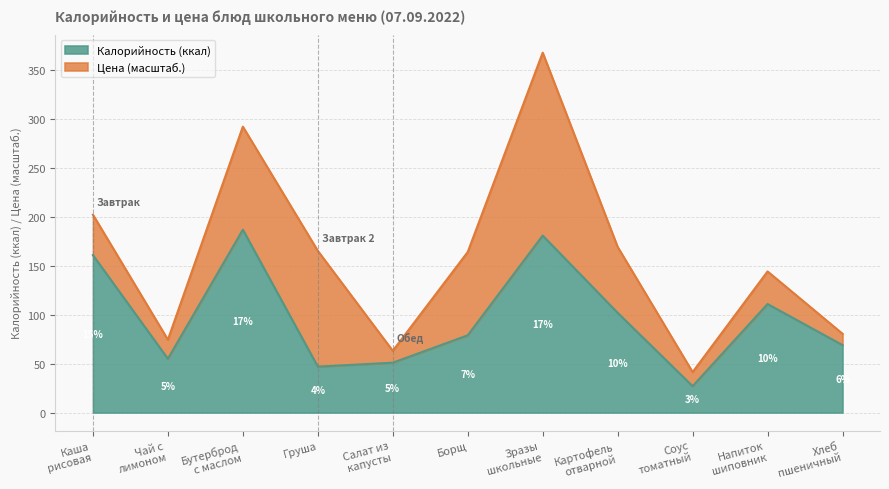

True or false: the data has more than 1 interior local peaks.

True